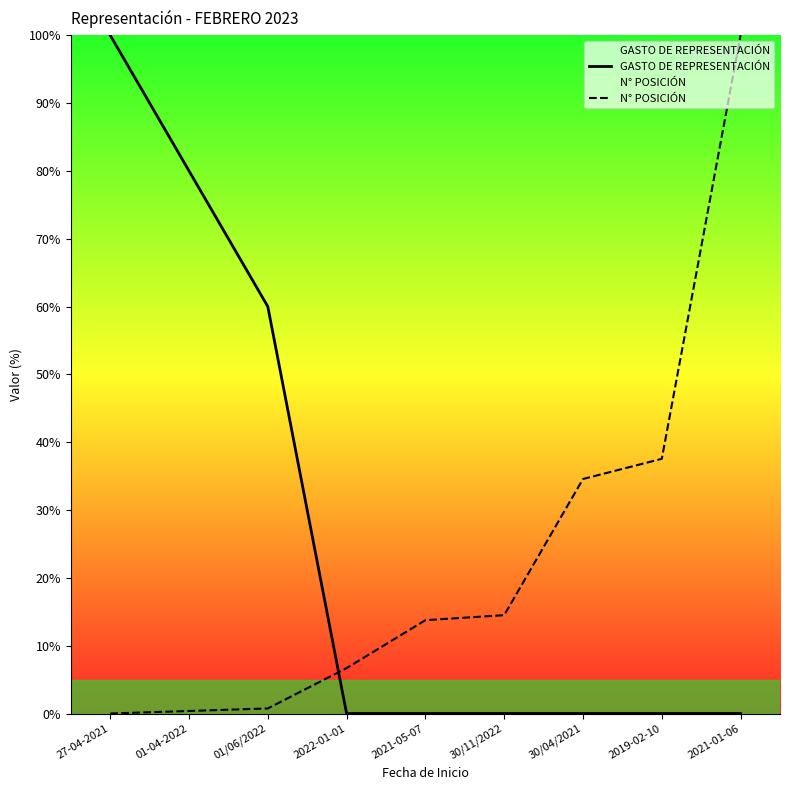

How many times do N° POSICIÓN and GASTO DE REPRESENTACIÓN cross each other?

1